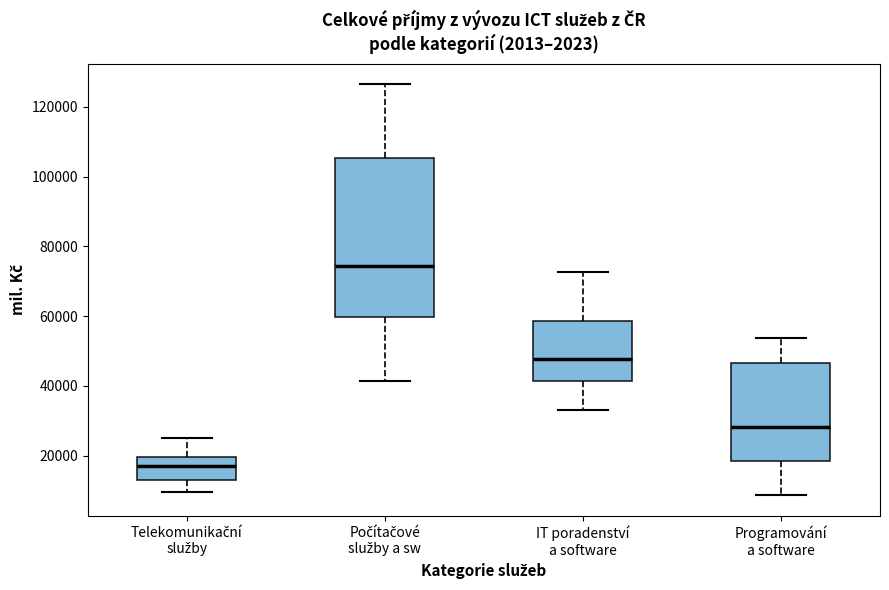

Which box is the tallest, from its lower edge to its upper edge?

Počítačové služby a sw